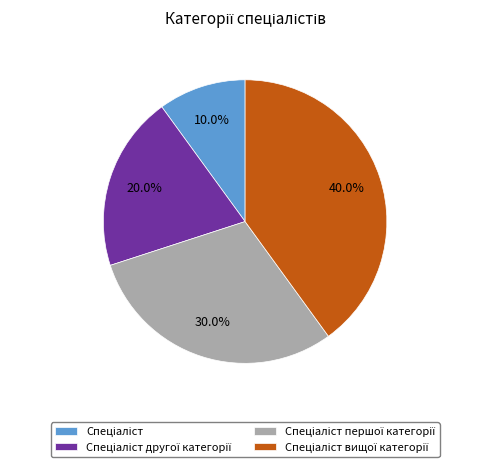

To the nearest percent, what is the average slice percentage?

25%